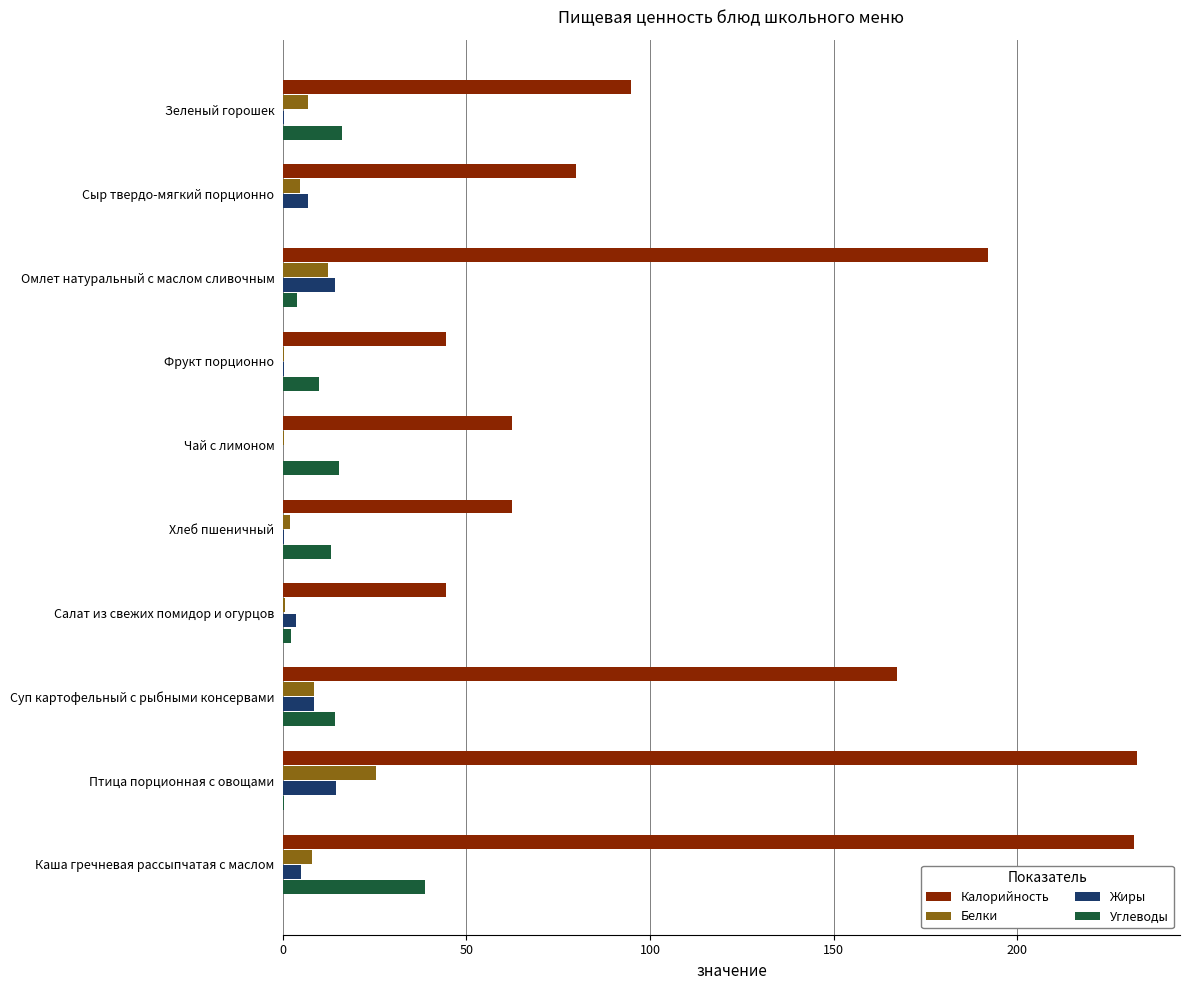

Between Сыр твердо-мягкий порционно and Фрукт порционно, which series saw the biggest shift?

Калорийность